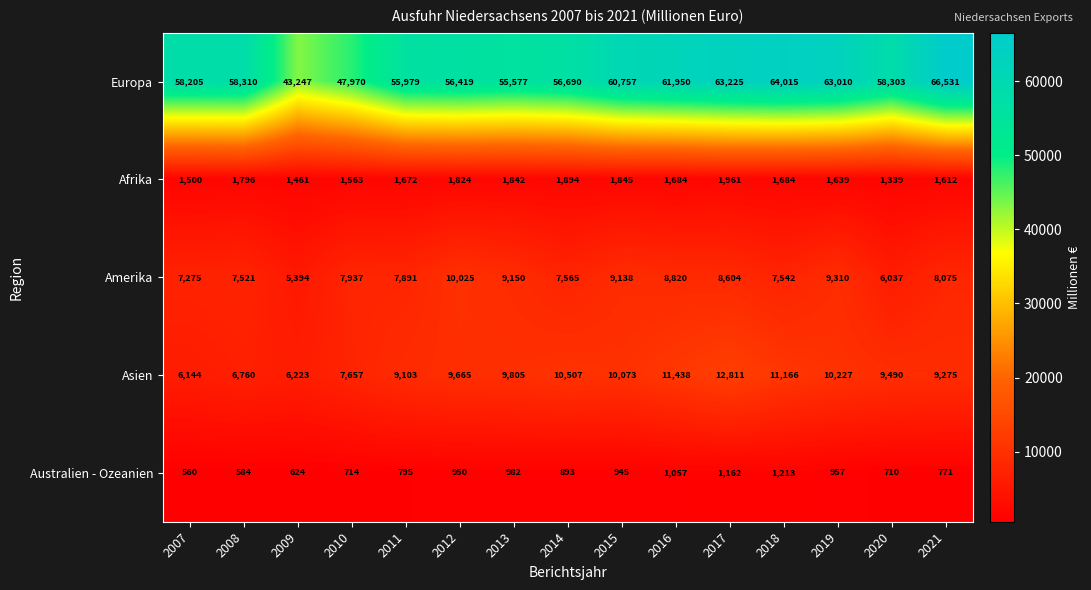

Which series has the largest range (max minus min)?

Europa